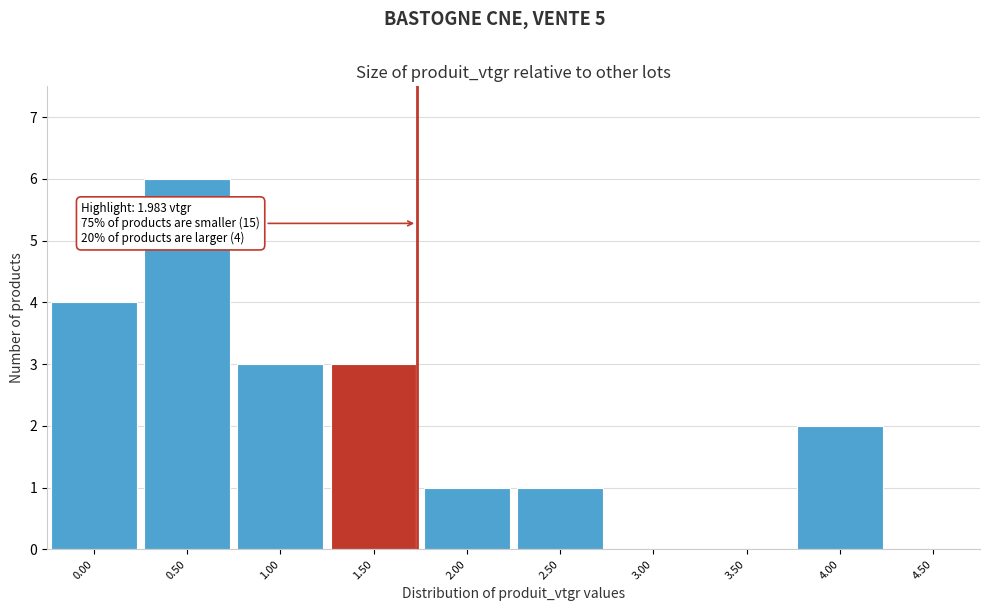

Reading left to right, list all the values displayed in this chart.

0.00=4	0.50=6	1.00=3	1.50=3	2.00=1	2.50=1	3.00=0	3.50=0	4.00=2	4.50=0